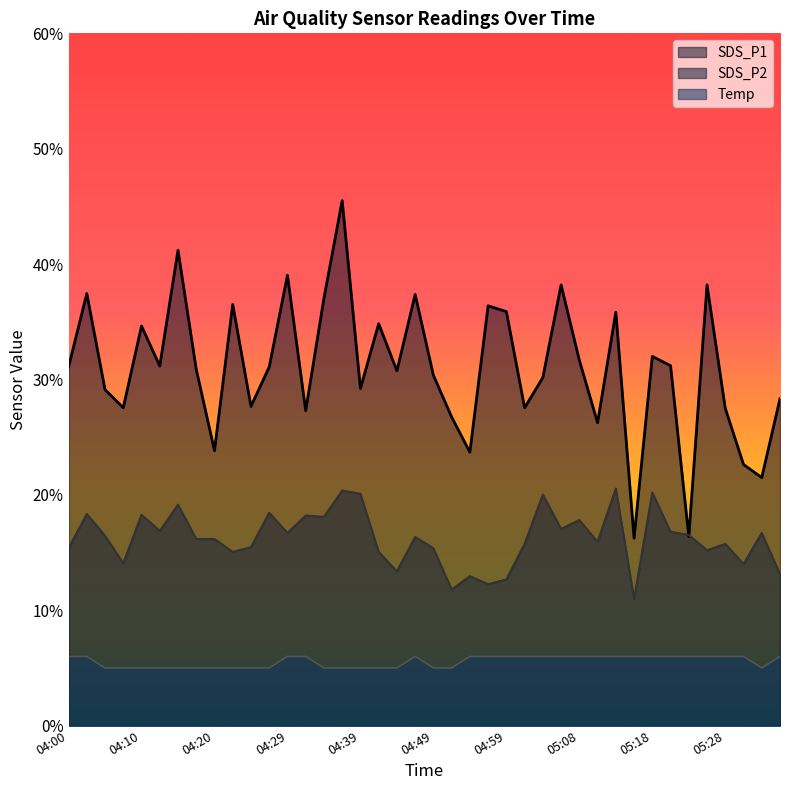

What is the difference between the SDS_P1 values at 04:12 and 04:24?

3.5